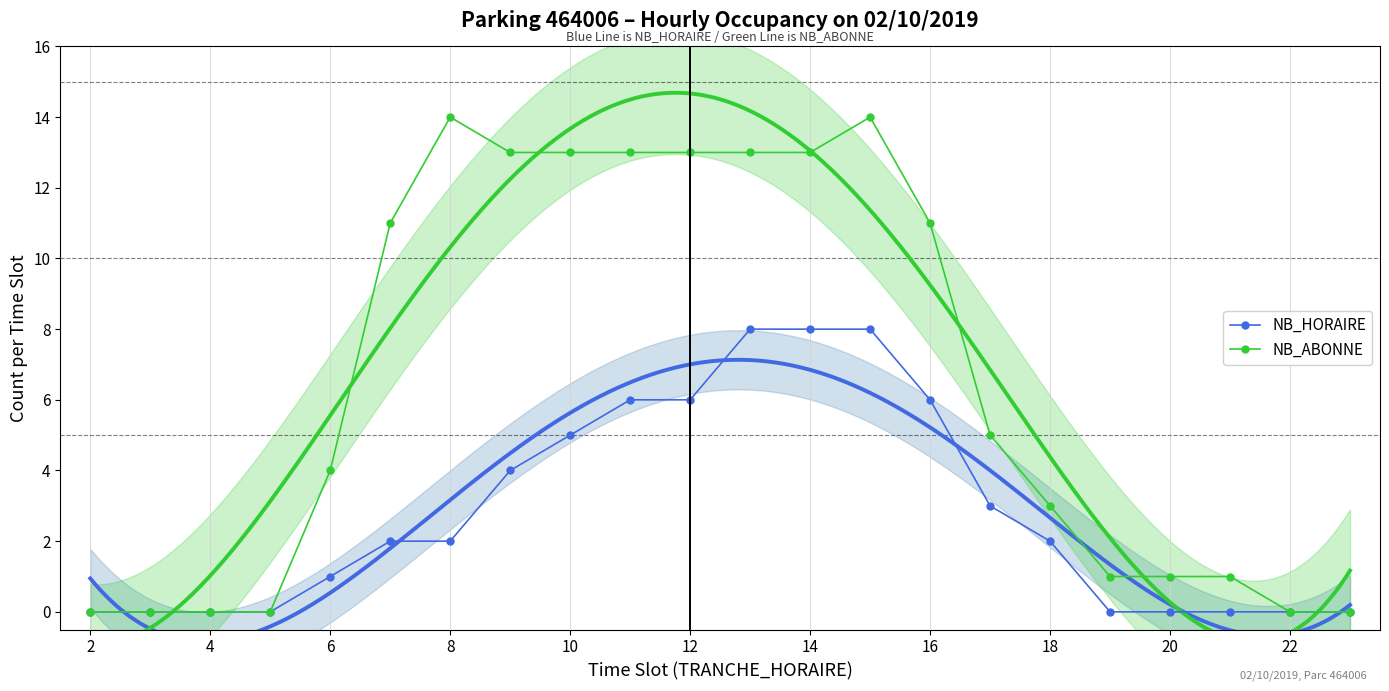

True or false: NB_ABONNE has more than 1 interior local peaks.

True